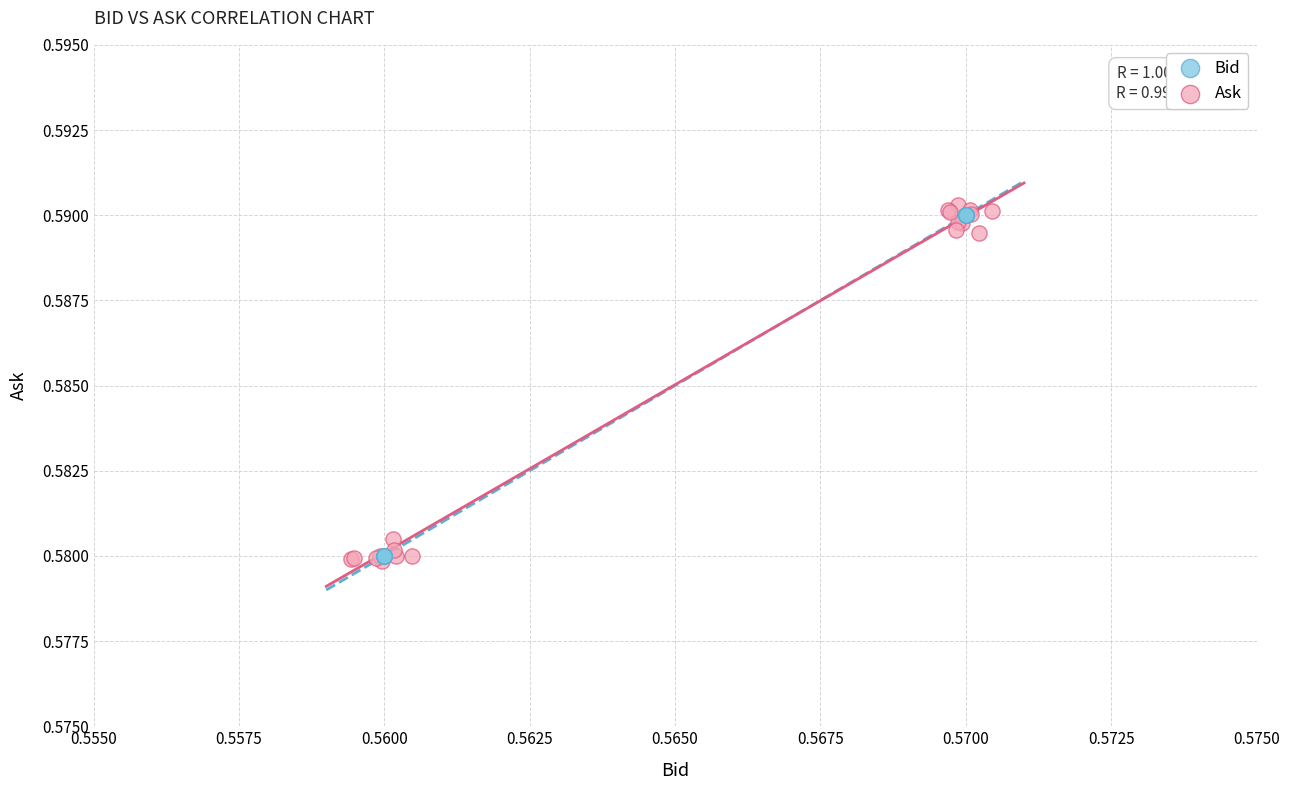

Which series has the widest spread of Y values?

Ask